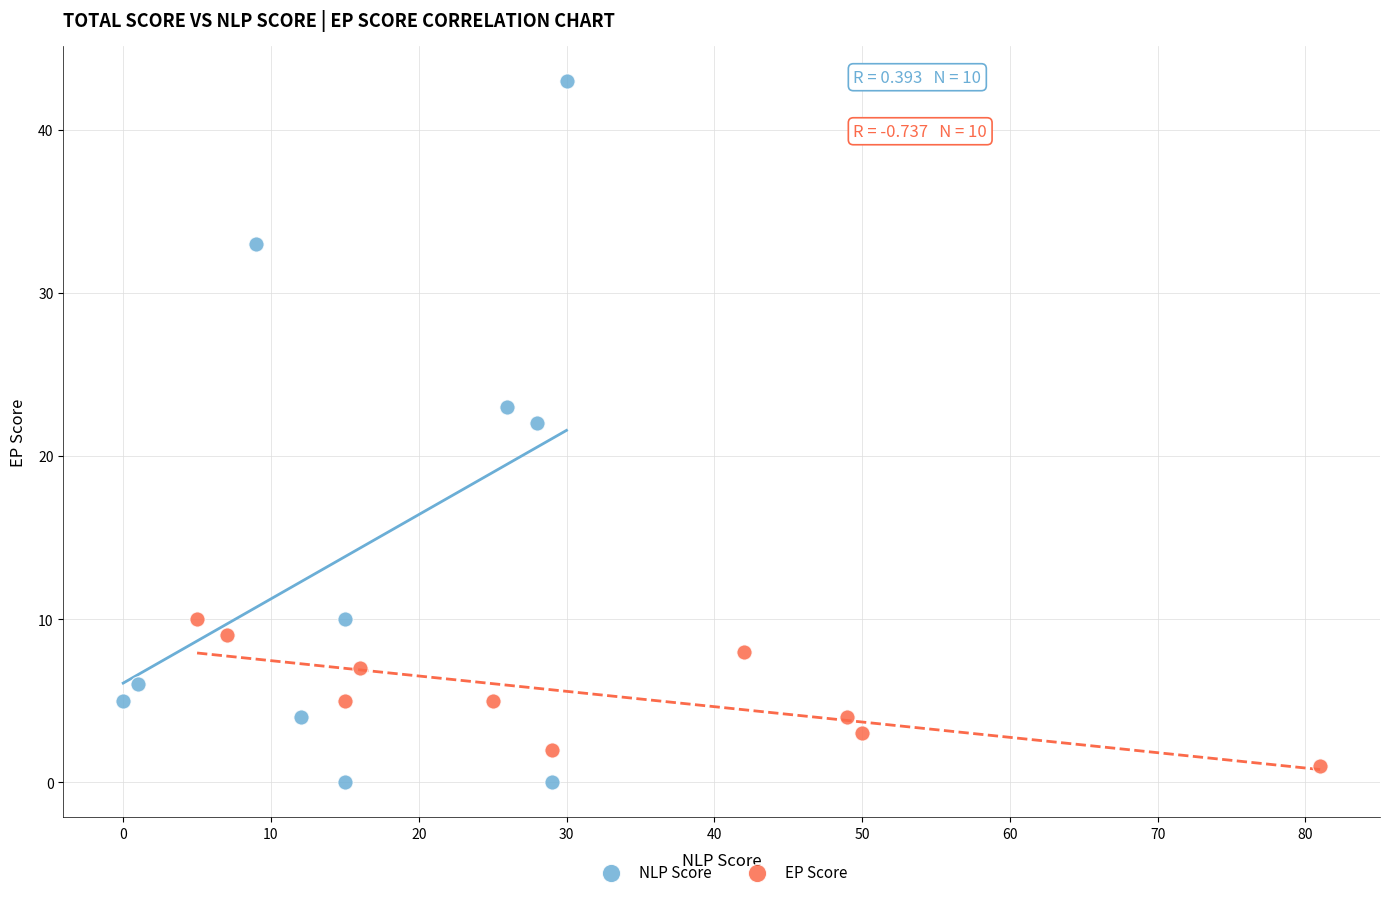

Which series contains the highest Y value?

NLP Score